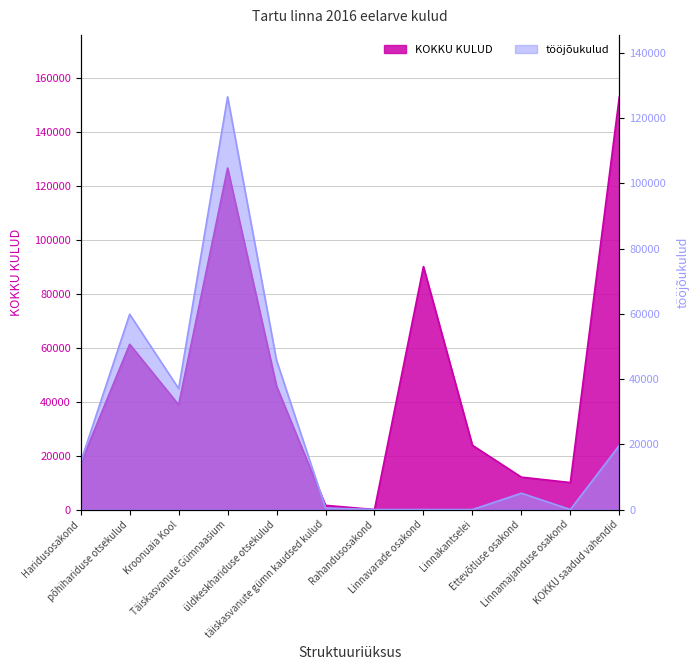

True or false: KOKKU KULUD and tööjõukulud intersect in this chart.

False